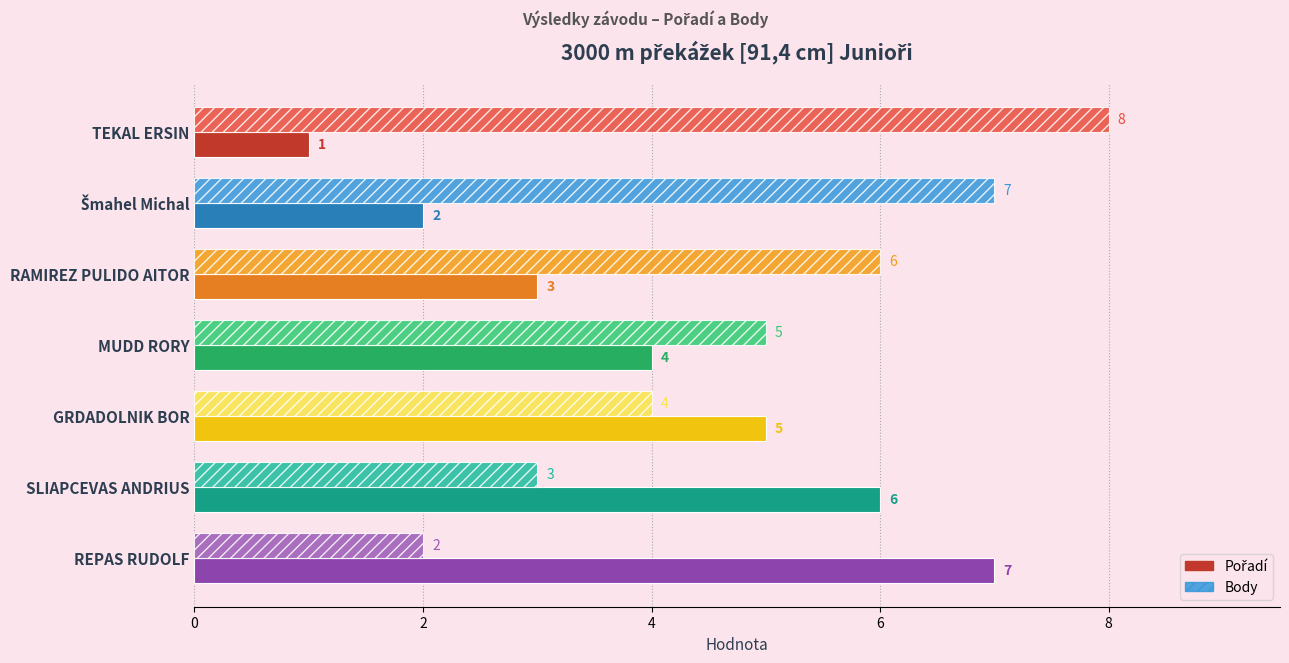

What is the greatest value displayed?

8